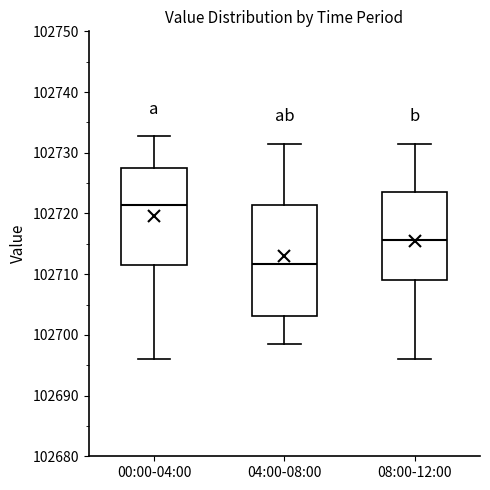

Which box has the highest median line?

00:00-04:00